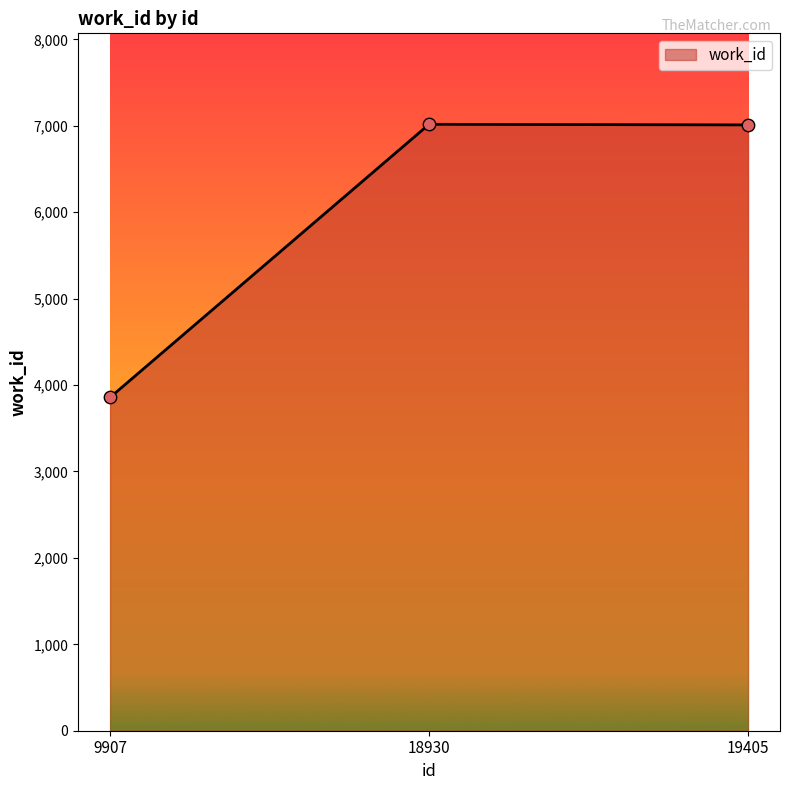

Which has a higher value, 18930 or 9907?

18930